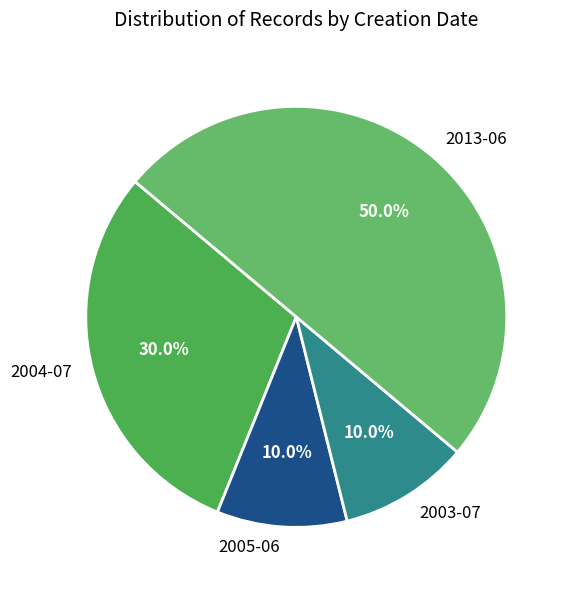

Between 2003-07 and 2004-07, which is larger?

2004-07